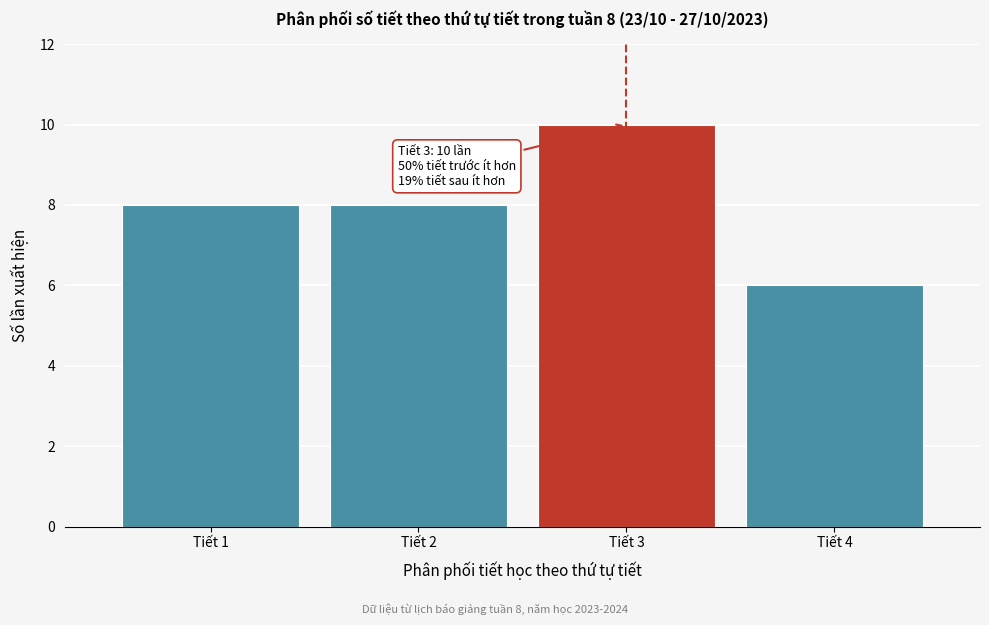

Reading left to right, what are all the values shown in this chart?

Tiết 1=8	Tiết 2=8	Tiết 3=10	Tiết 4=6